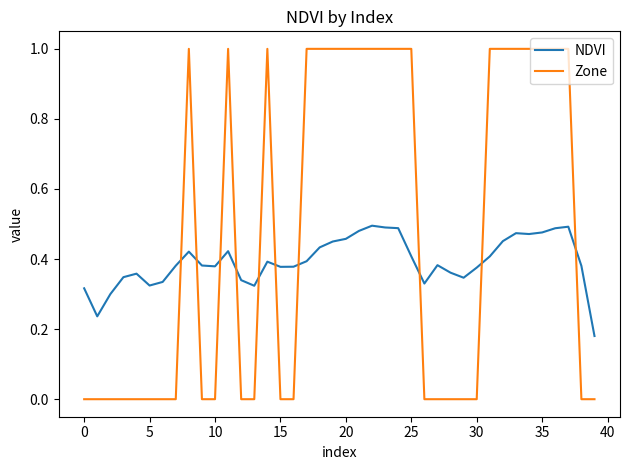

Which series has the widest spread of values?

Zone